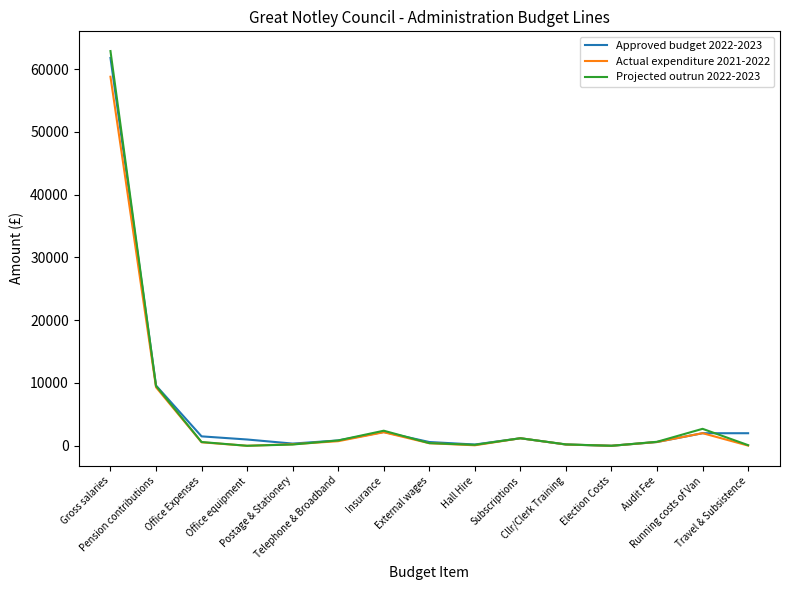

What is the difference between the second highest and minimum values in the Approved budget 2022-2023 series?

9595.0